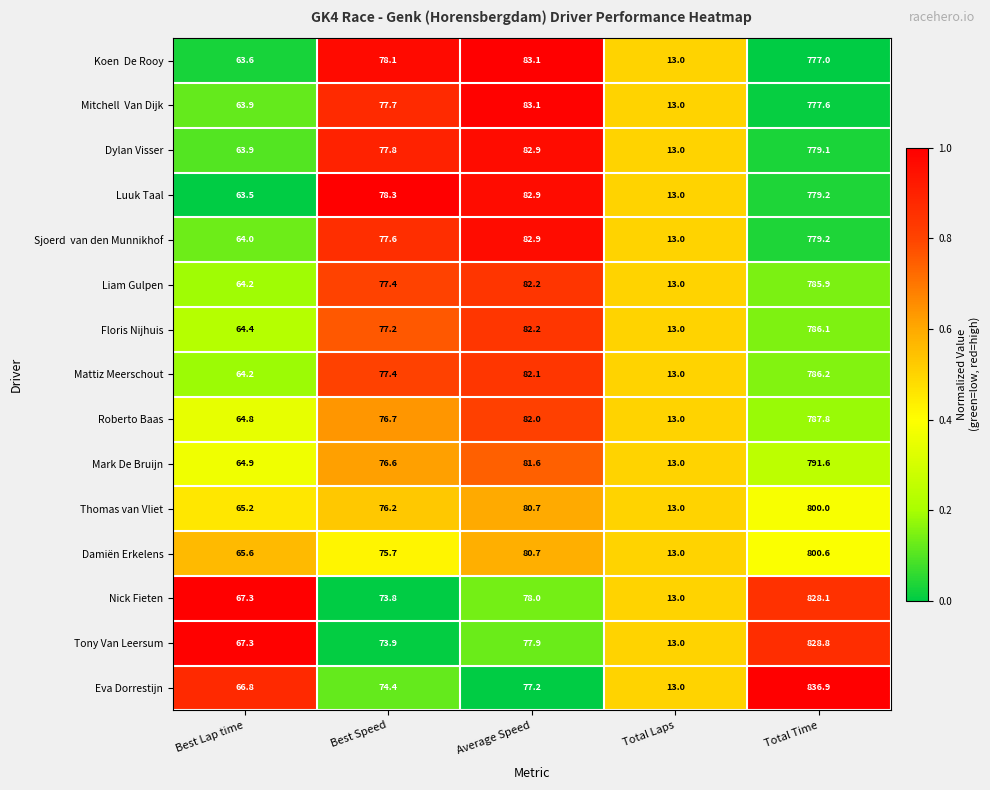

List the labels in order of Thomas van Vliet value, largest first.

Total Time, Average Speed, Best Speed, Best Lap time, Total Laps